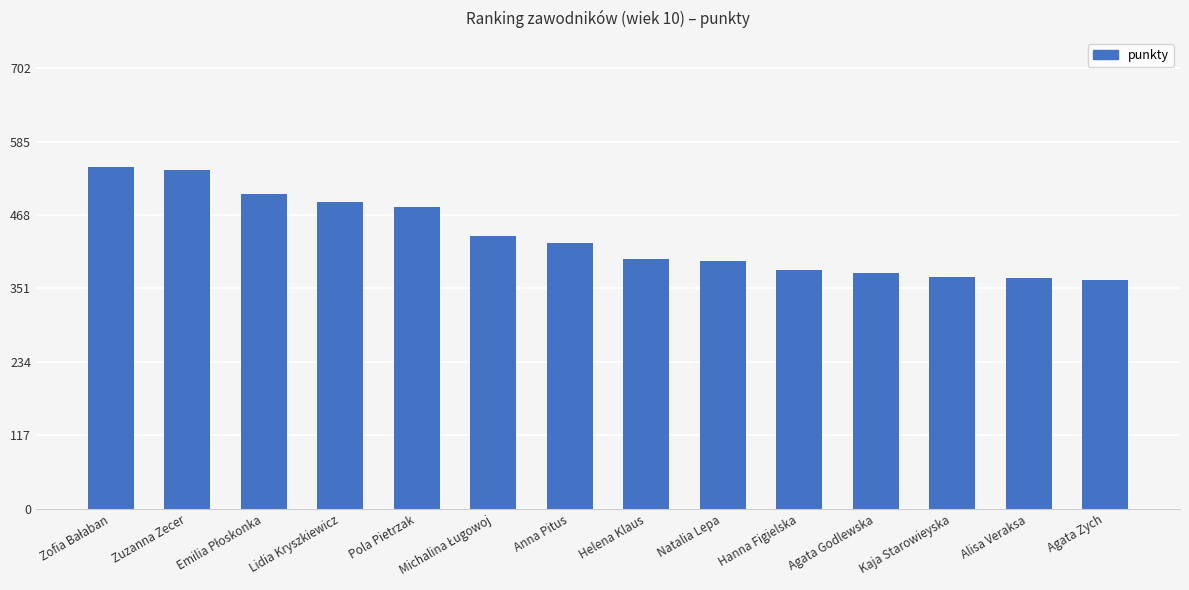

Which has a higher value, Helena Klaus or Agata Zych?

Helena Klaus